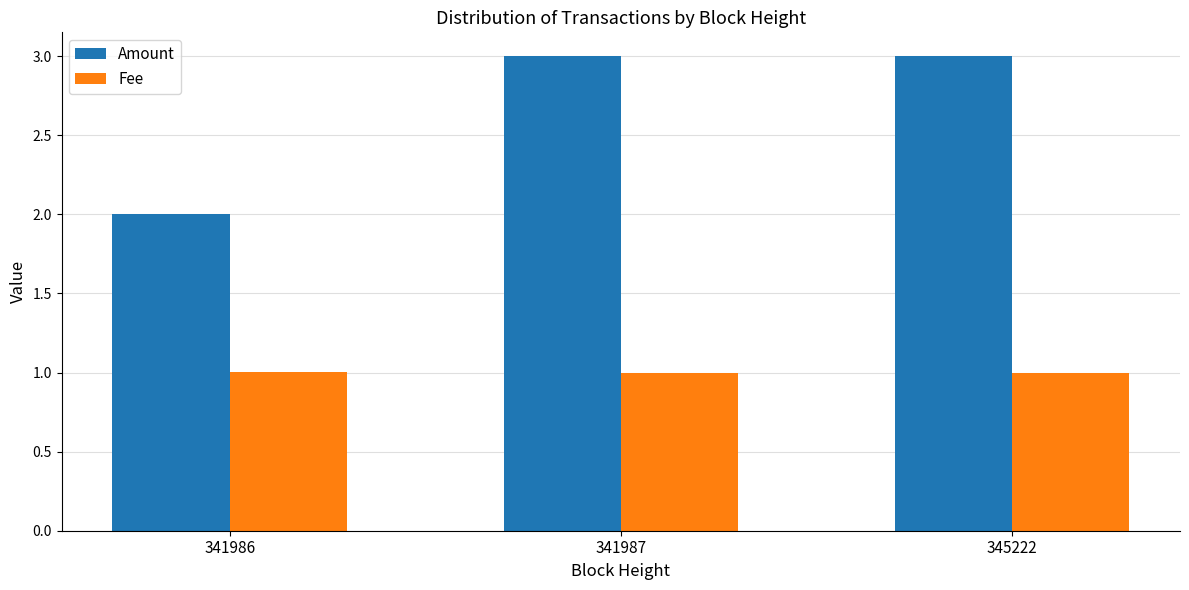

The value of Fee at 341987 is 1.0. True or false?

True